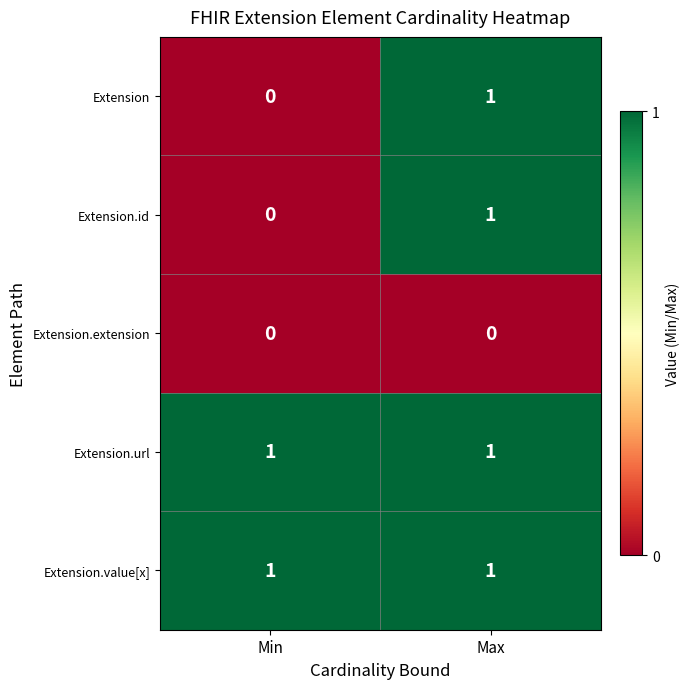

Count the number of categories in the chart.

2